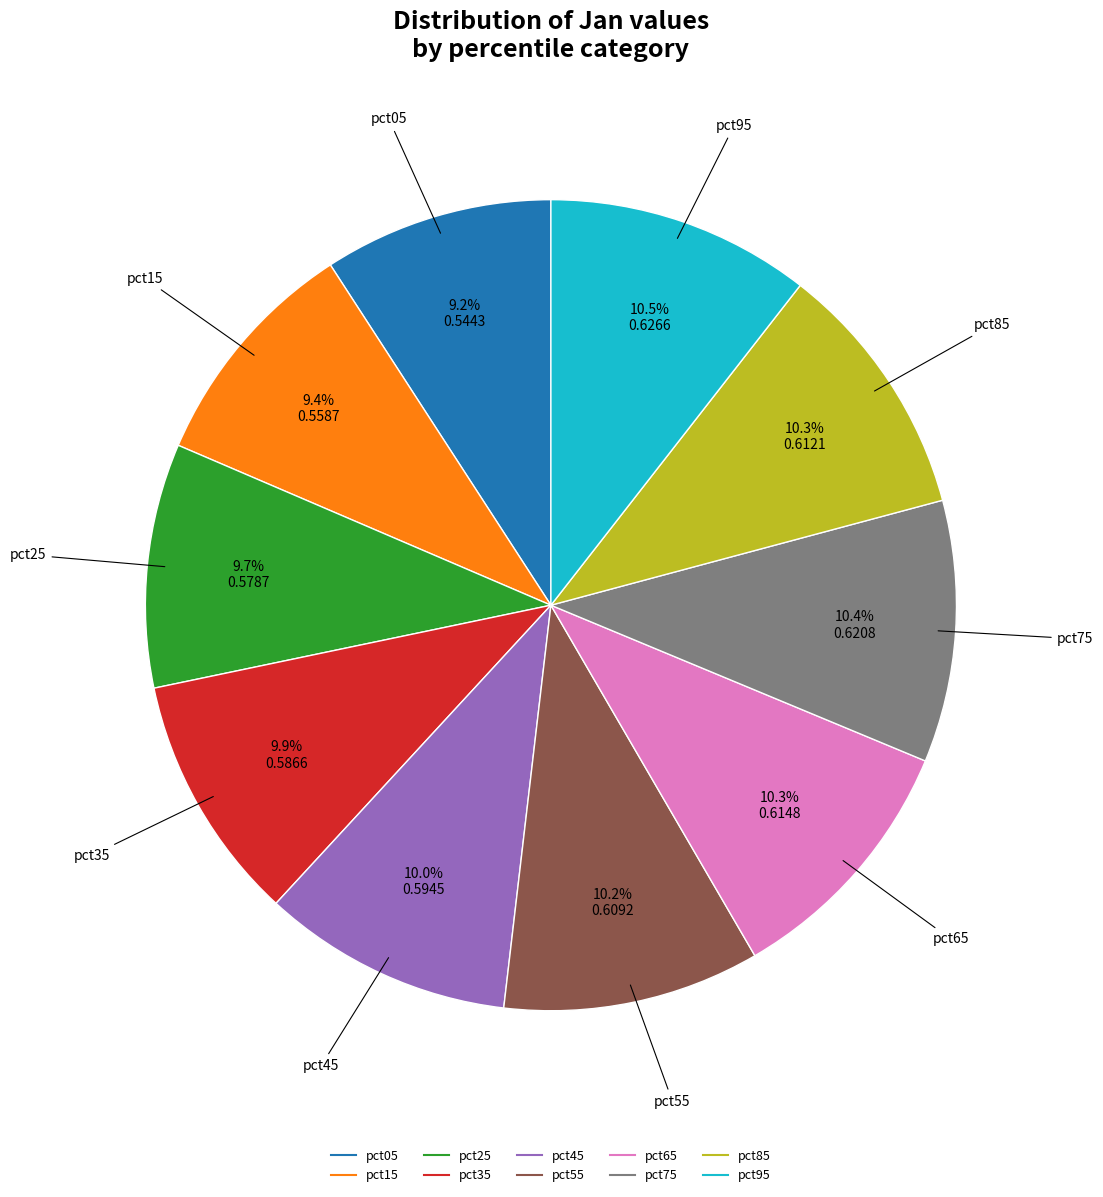

Is it true that pct55 is 1% of the pie?

False